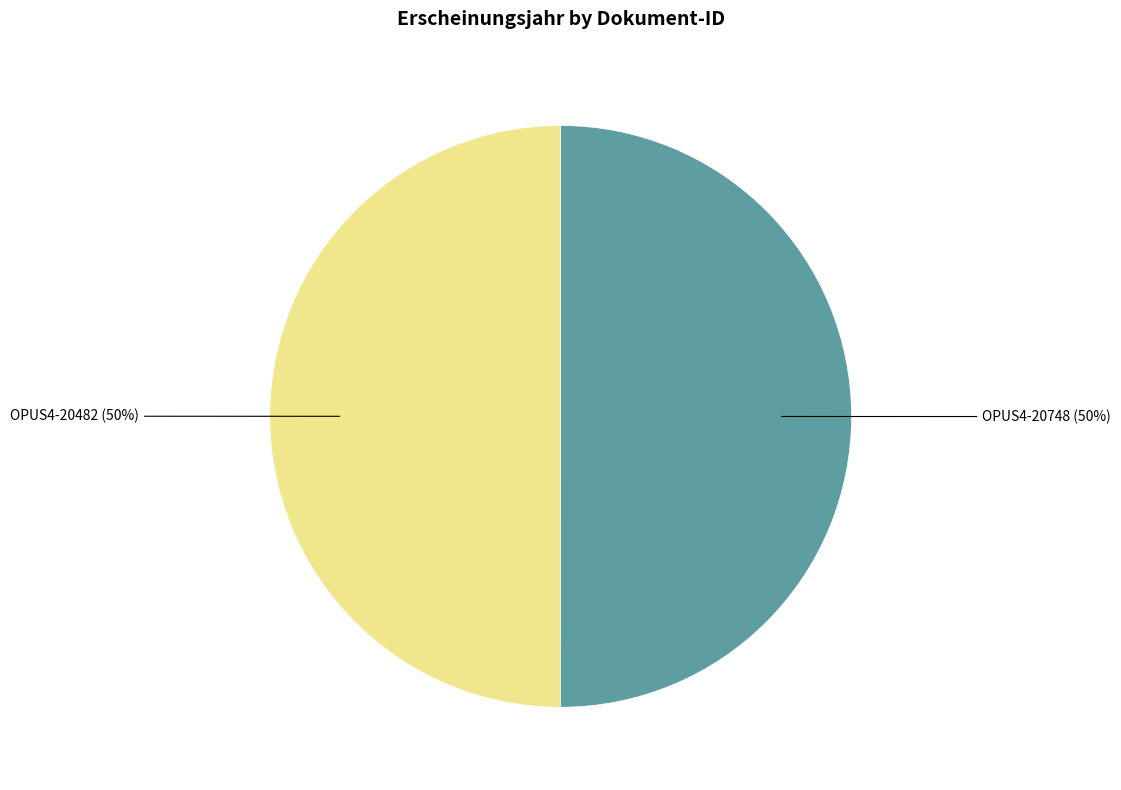

How many slices are in this pie chart?

2